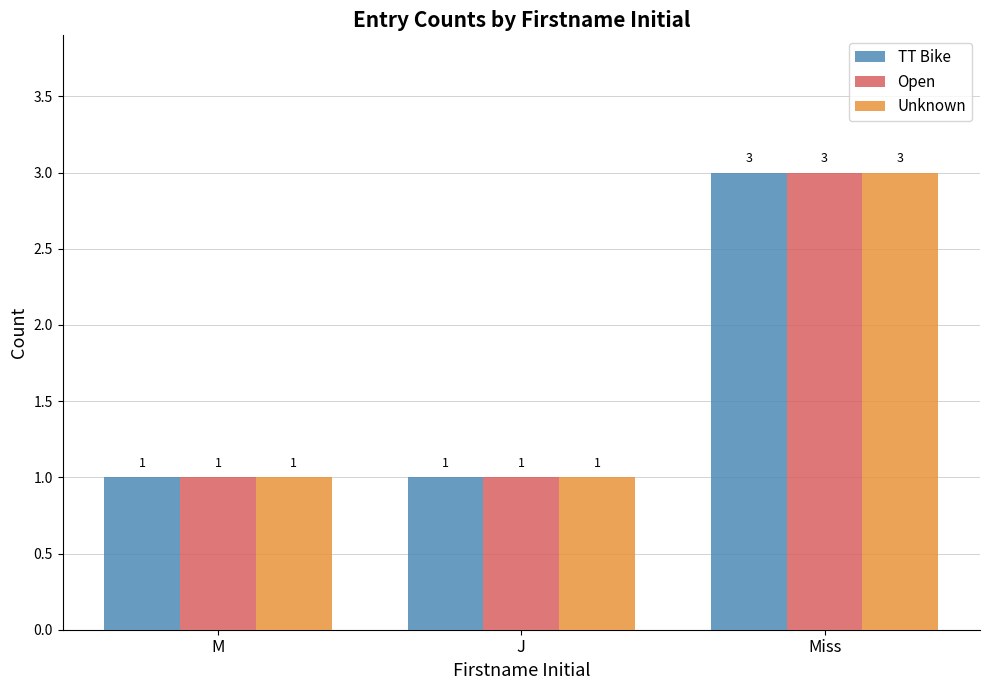

The value of Unknown at J is 2. True or false?

False